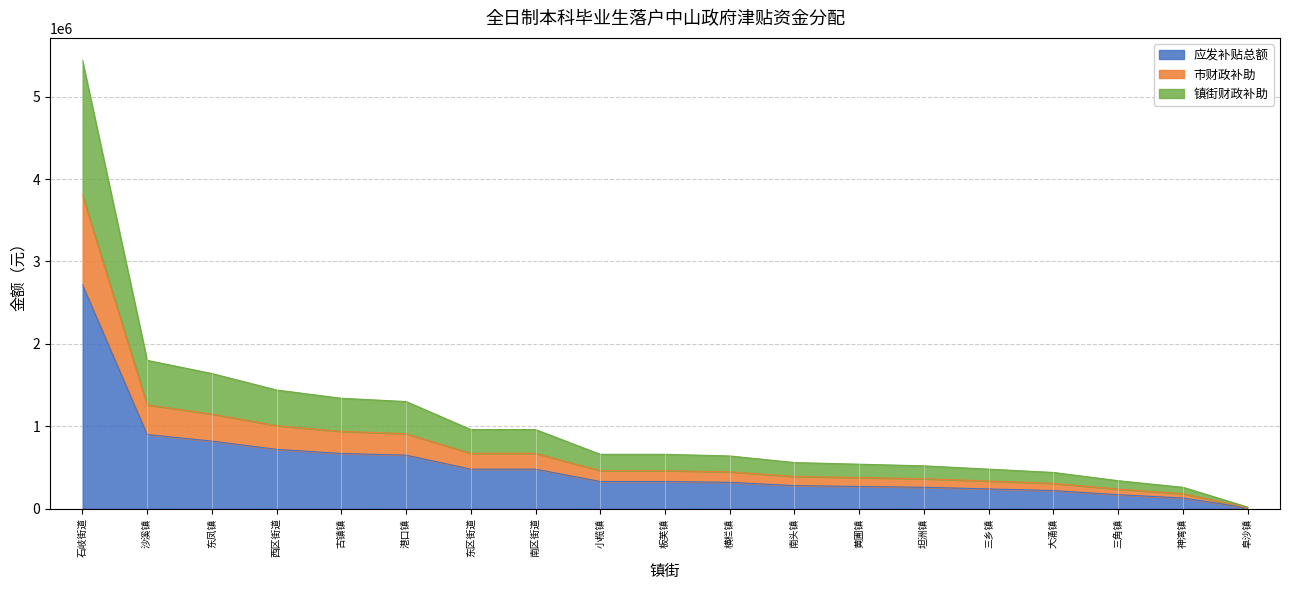

True or false: 应发补贴总额 has a value of 451684 at 黄圃镇.

False